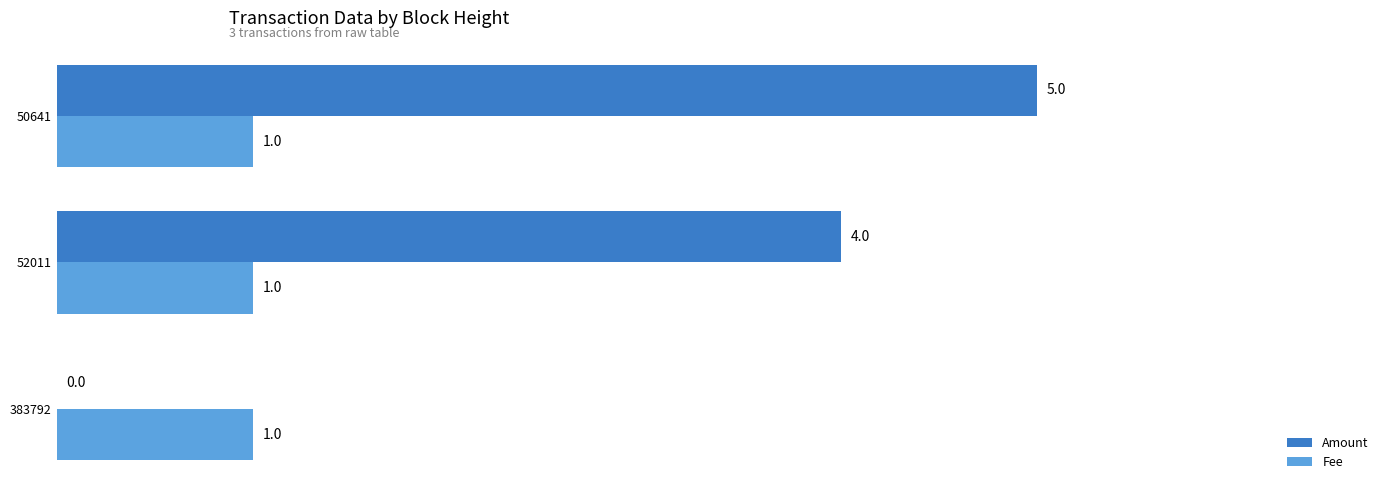

Is the value of Amount at 383792 greater than the value of Fee at 52011?

No